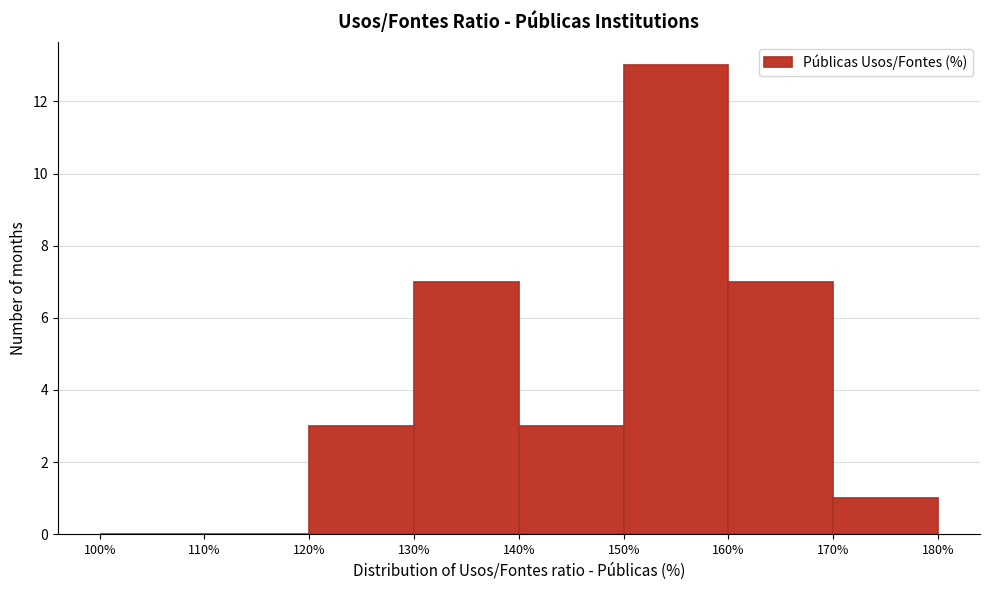

Reading left to right, transcribe this chart: for each bar, give the range it covers on the x-axis and its height. The values are not printed on the chart, so give them approximately, as read against the axis.

100% to 110%: 0
110% to 120%: 0
120% to 130%: 3
130% to 140%: 7
140% to 150%: 3
150% to 160%: 13
160% to 170%: 7
170% to 180%: 1